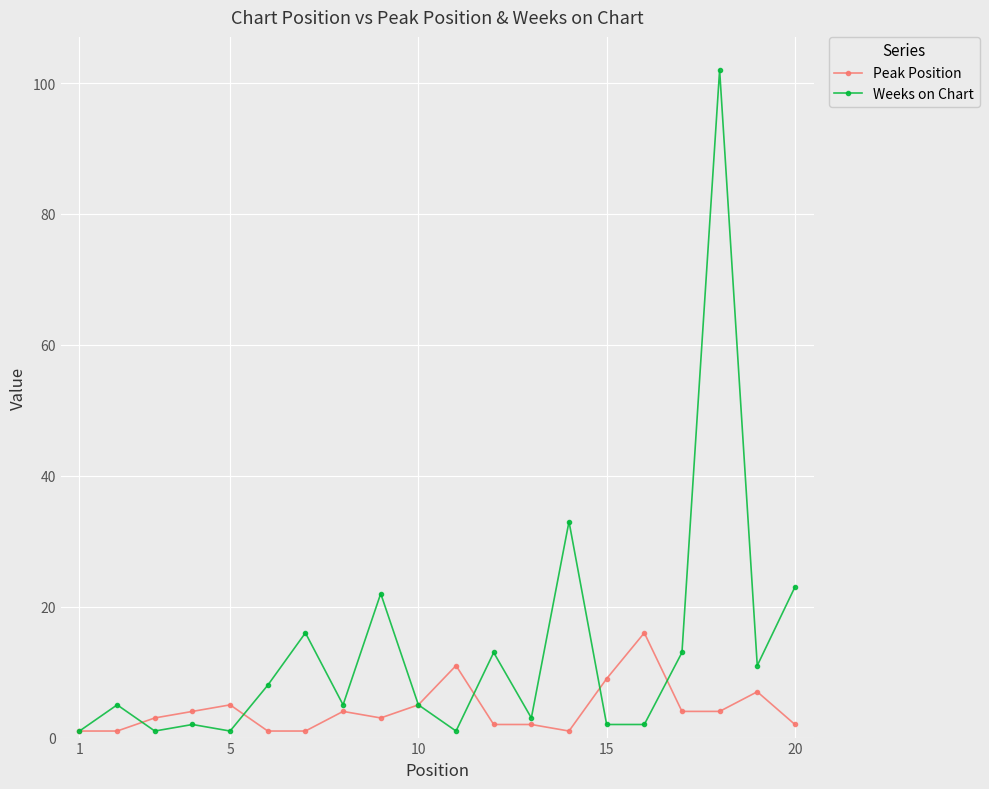

What is the value of the Weeks on Chart point at the 4th from the left?

2